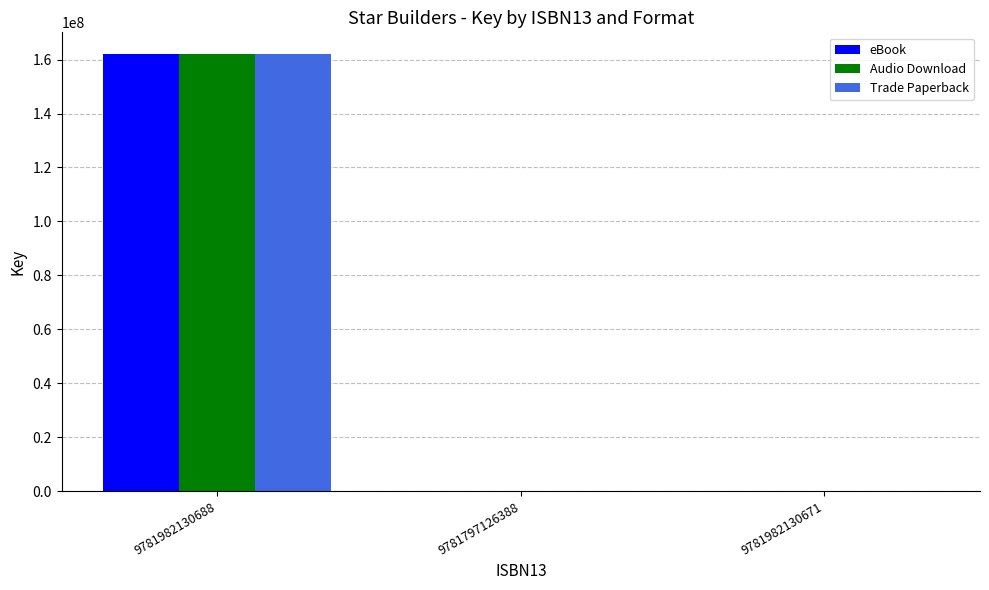

Does the chart contain stacked bars?

No